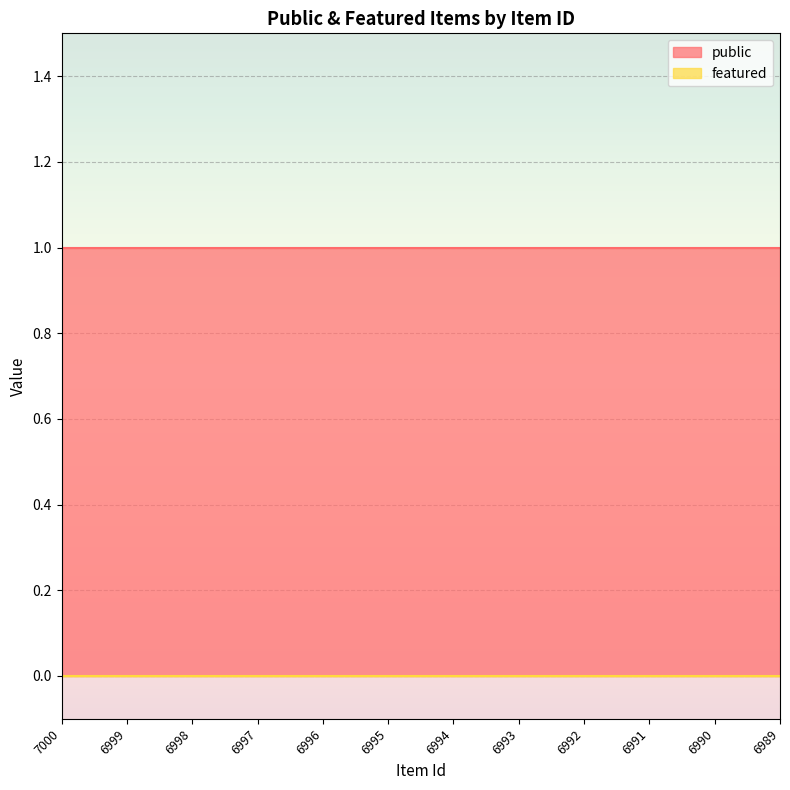

The value of featured at 6998 is 0. True or false?

True